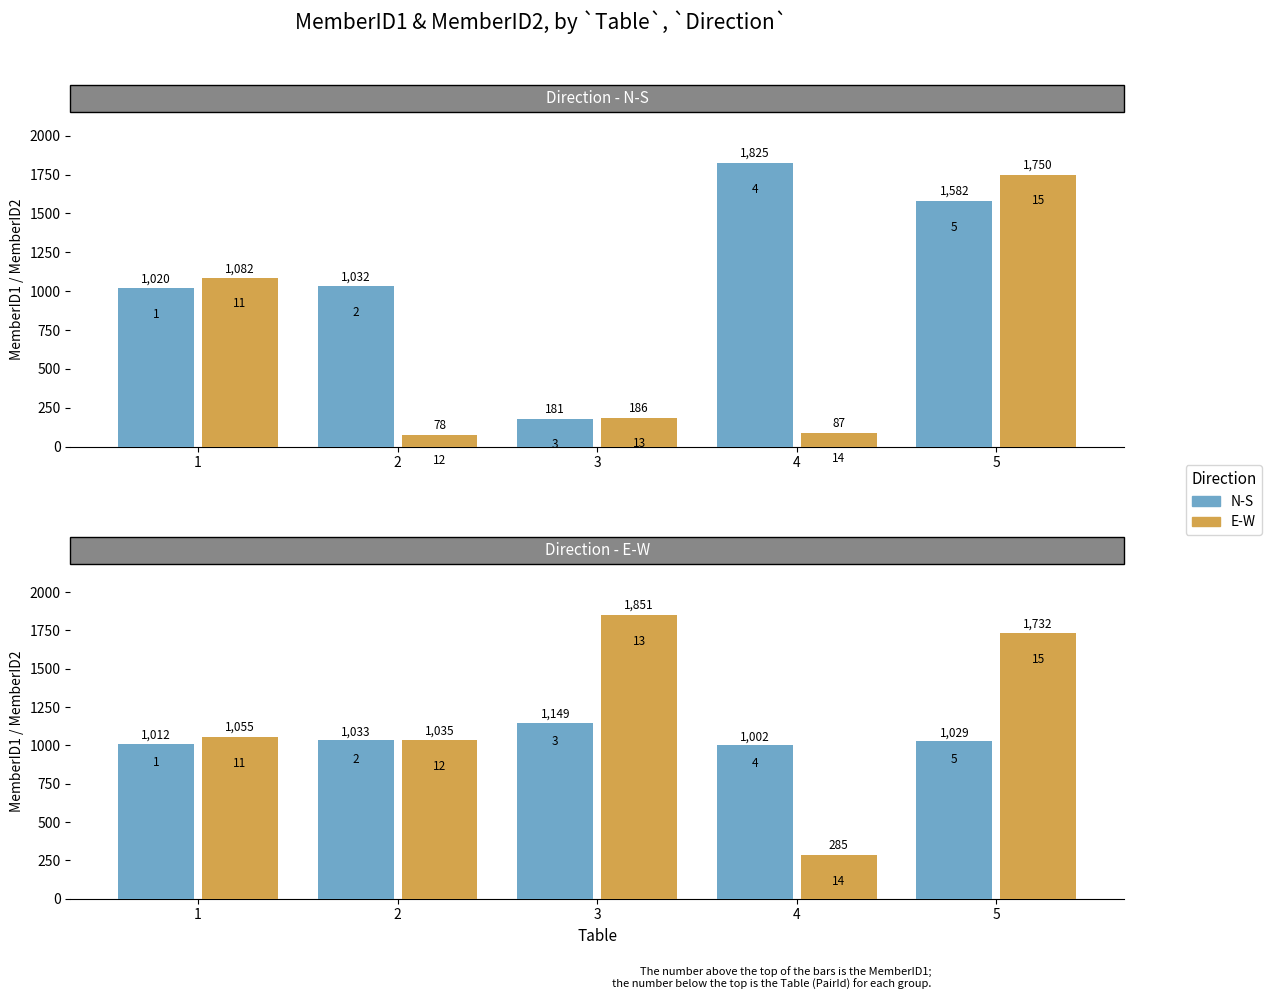

Between 1 and 2, which series saw the biggest shift?

N-S